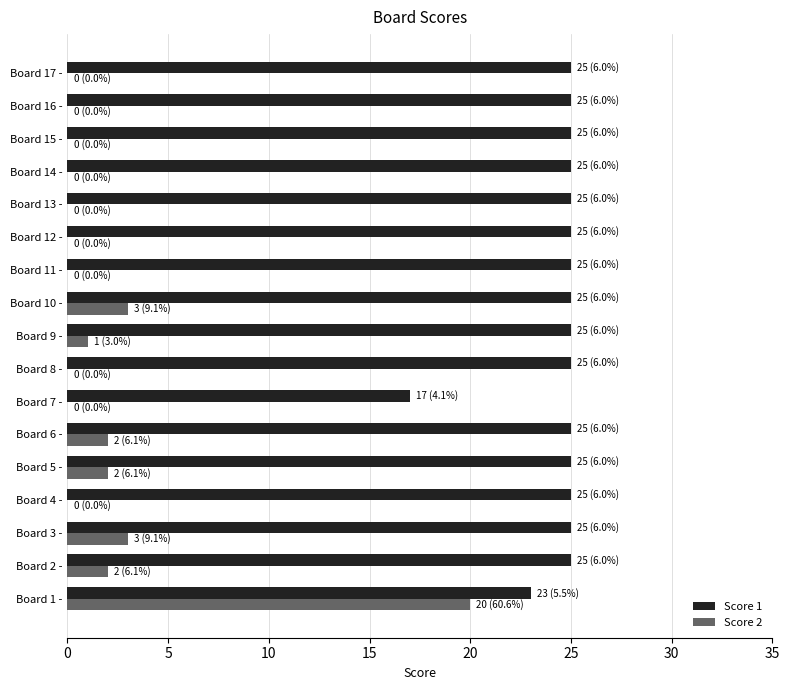

The Score 2 series shows 2 at Board 2 -. True or false?

True